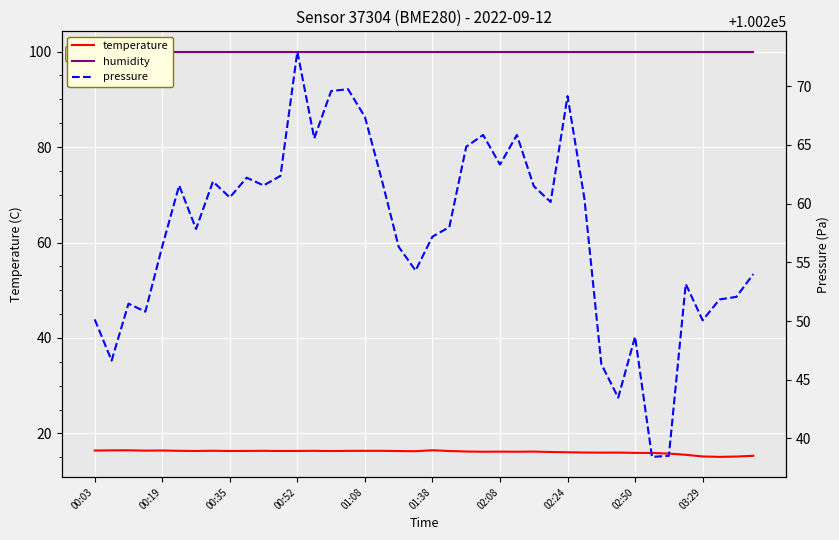

At how many categories does at least one series exceed 39005?

40